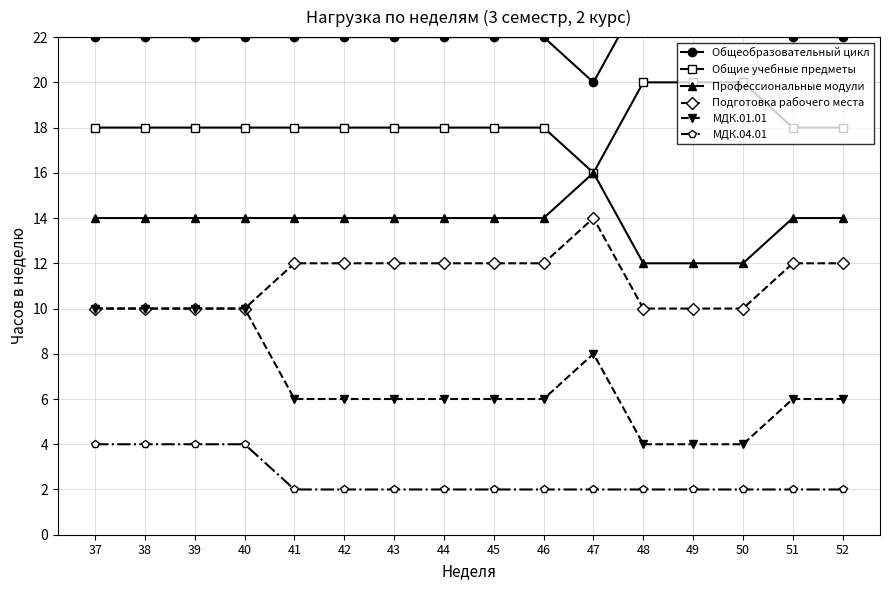

What is the spread (max minus min) of values at 43?

20